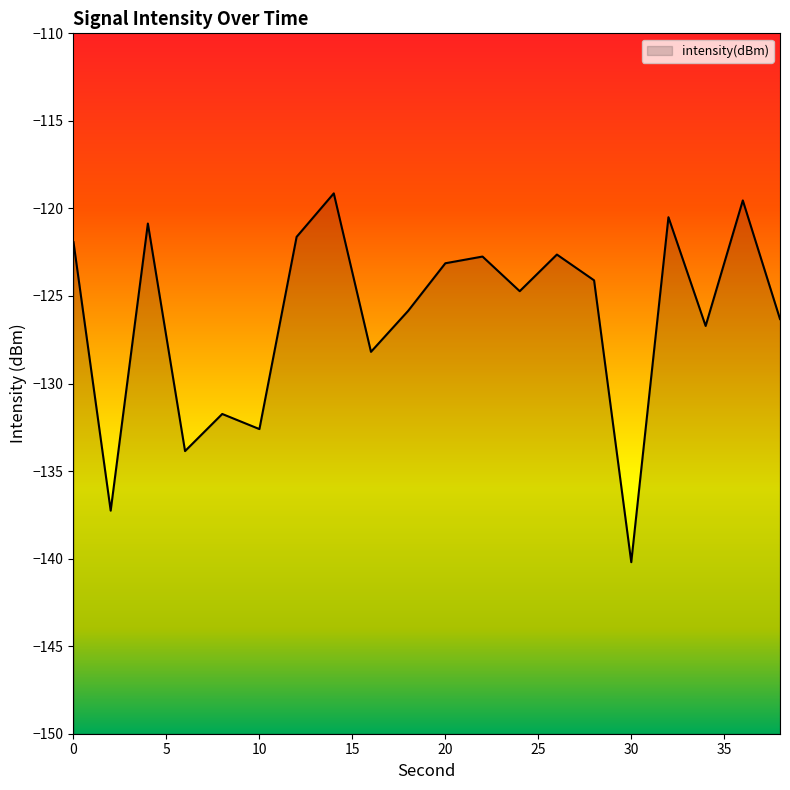

Between 10 and 30, which is larger?

10